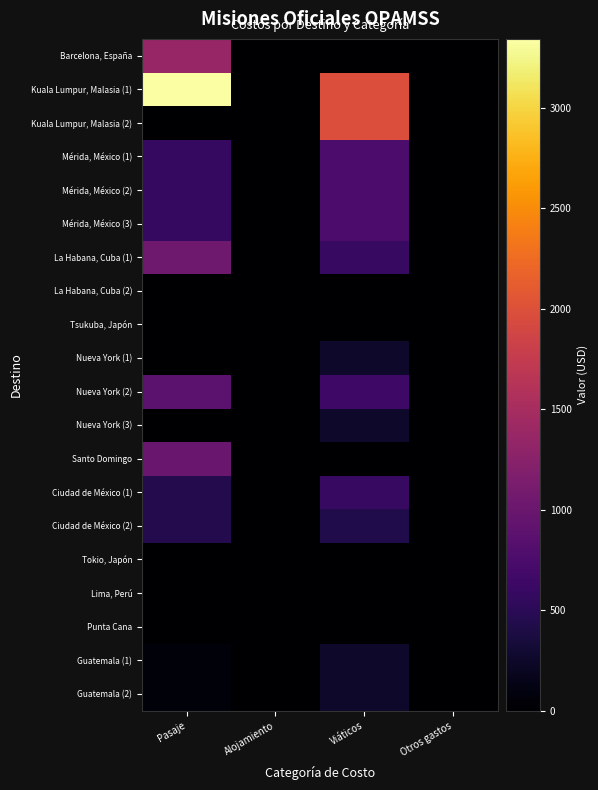

At which category is the sum across all series the highest?

Pasaje